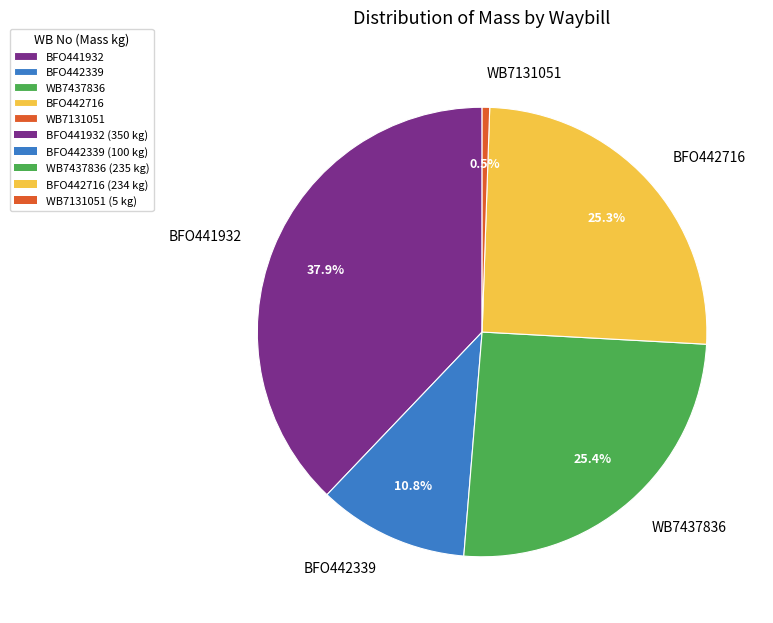

Is there a majority slice in this chart?

No